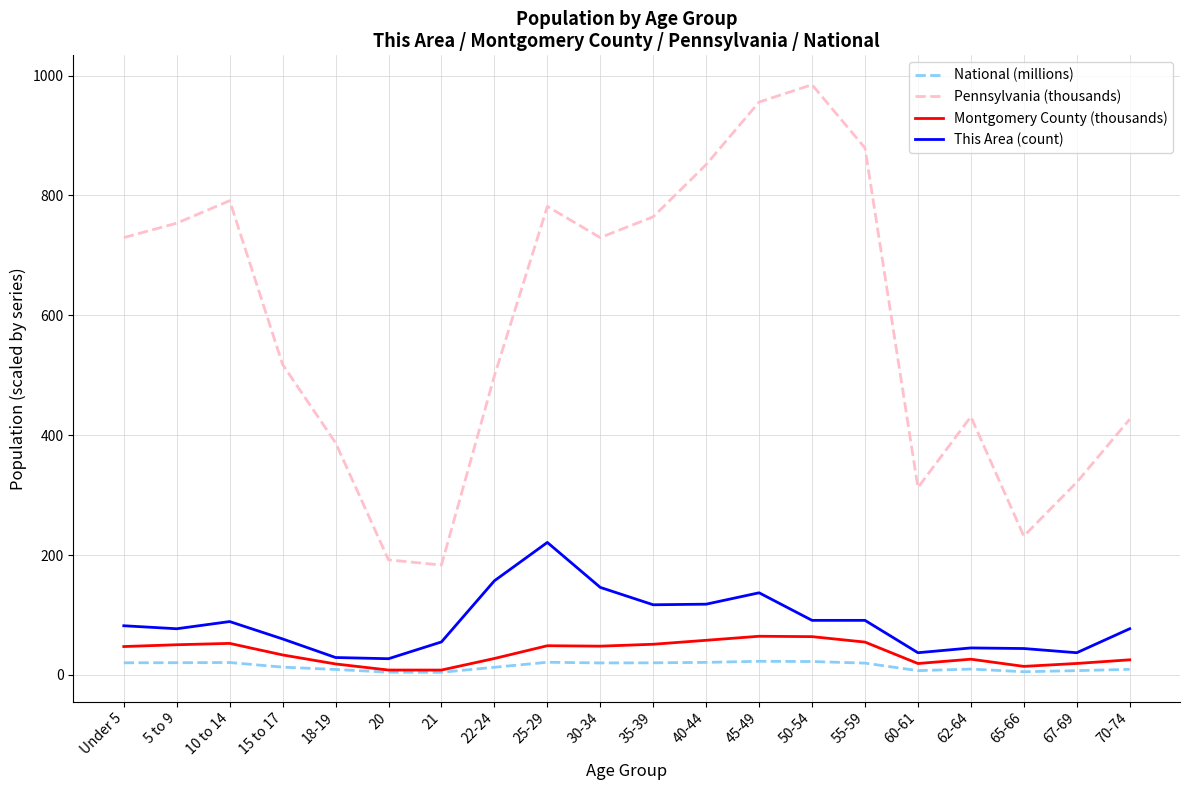

Is the value of Pennsylvania (thousands) at 15 to 17 greater than the value of National (millions) at 55-59?

Yes